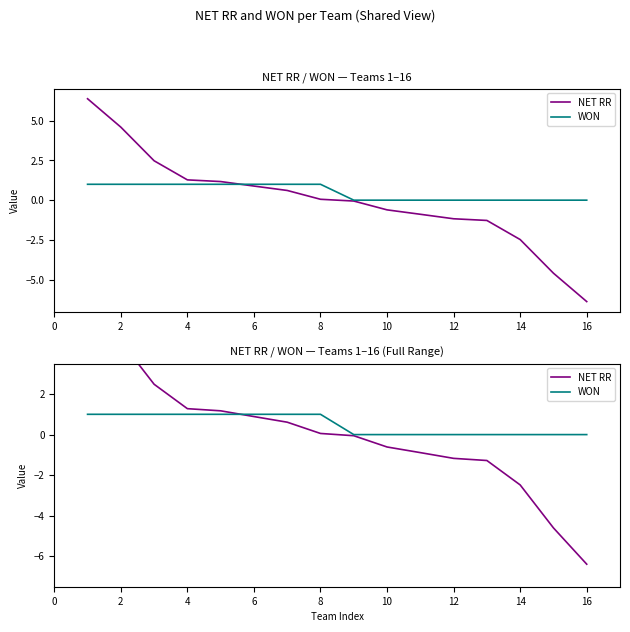

What is the difference between the maximum and second lowest values in the WON series?

1.0